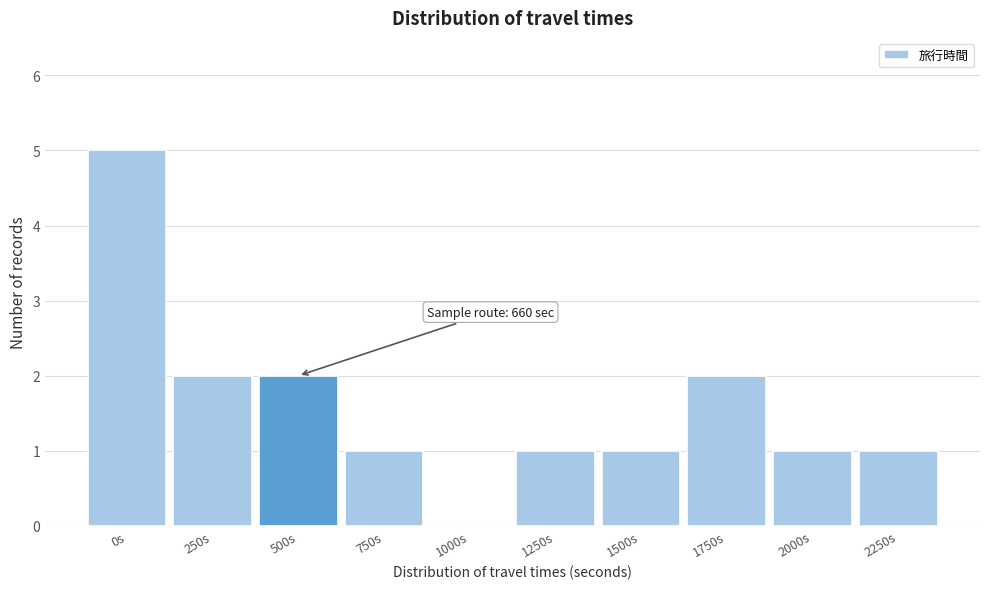

What is the maximum value shown in the chart?

5